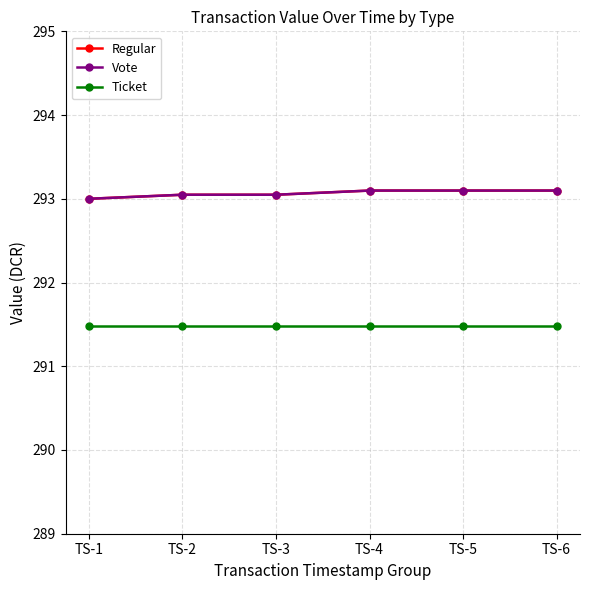

Is the value of Vote at TS-1 greater than the value of Regular at TS-1?

No